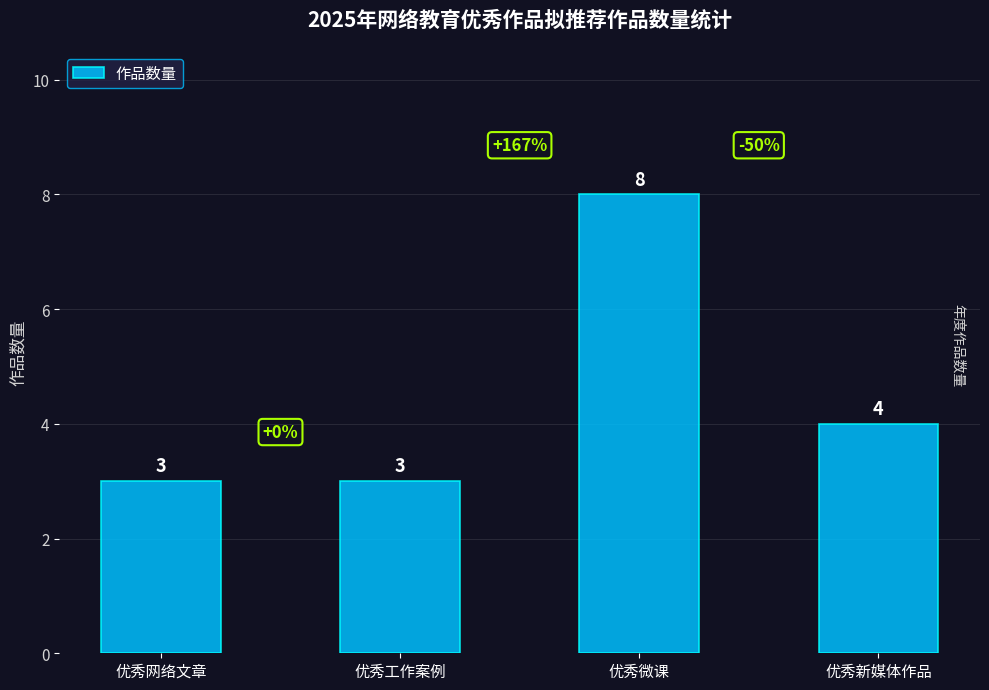

How many values are between 3 and 8?

4